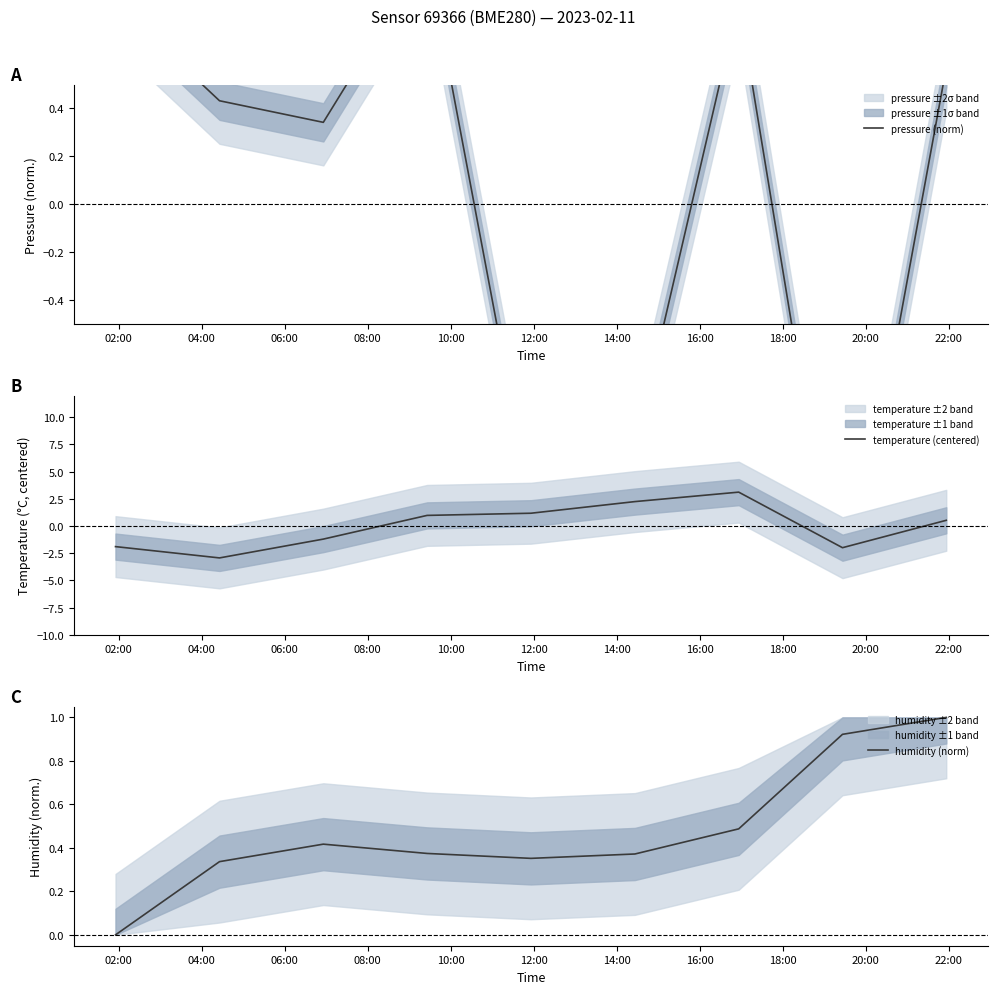

What is the highest value of the temperature (centered) series?

3.1